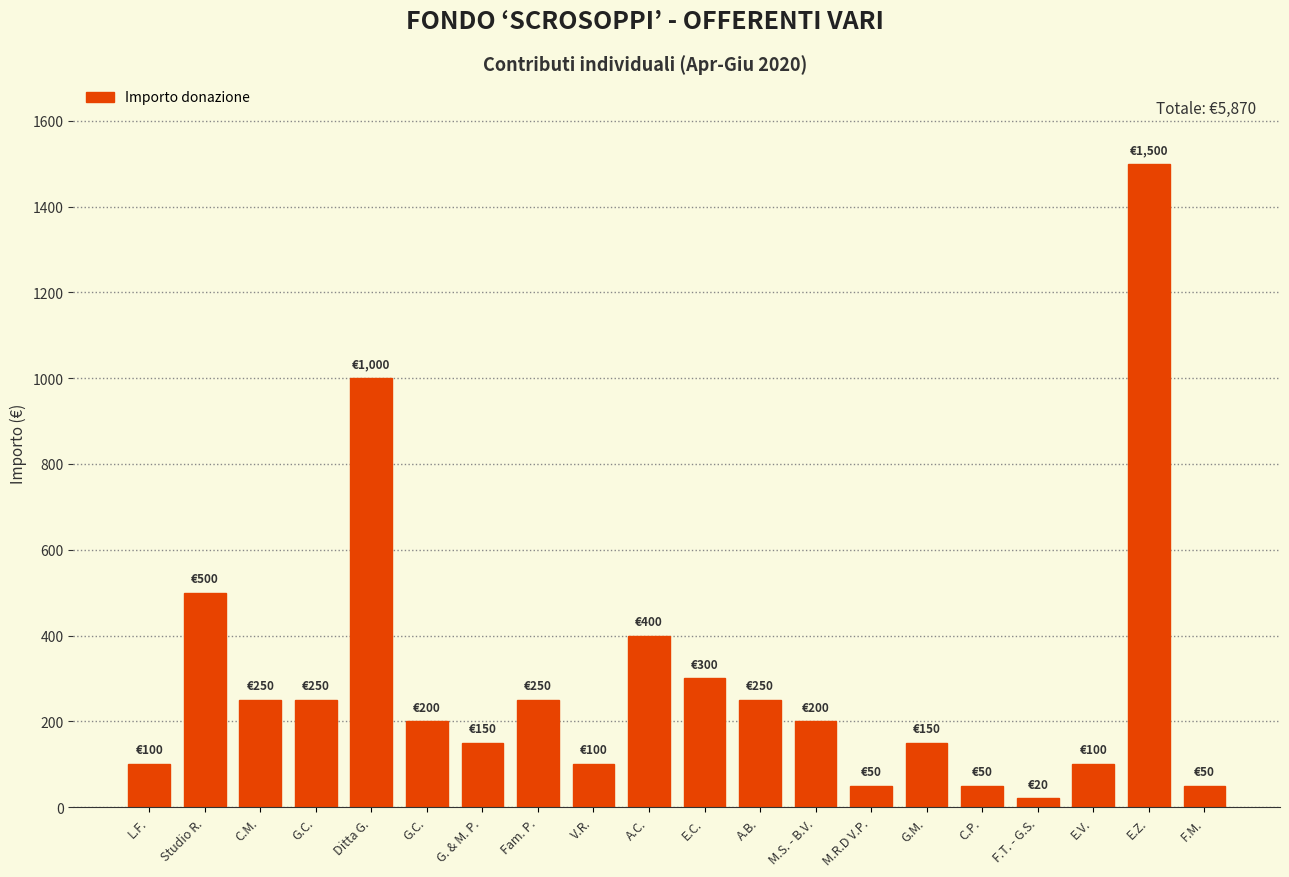

How many bars are there in total?

20